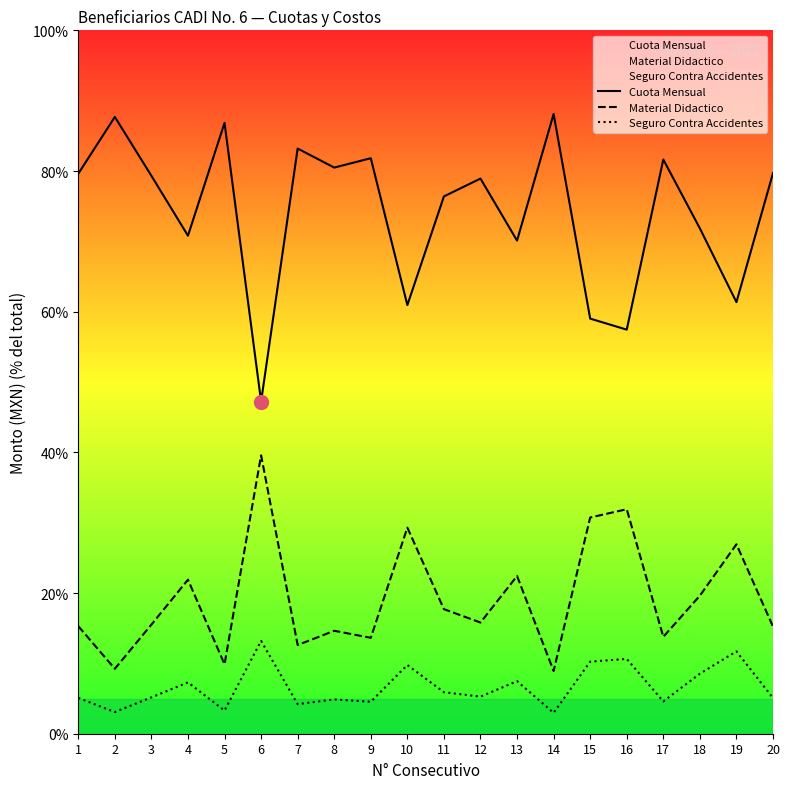

At how many categories does at least one series exceed 57?

19